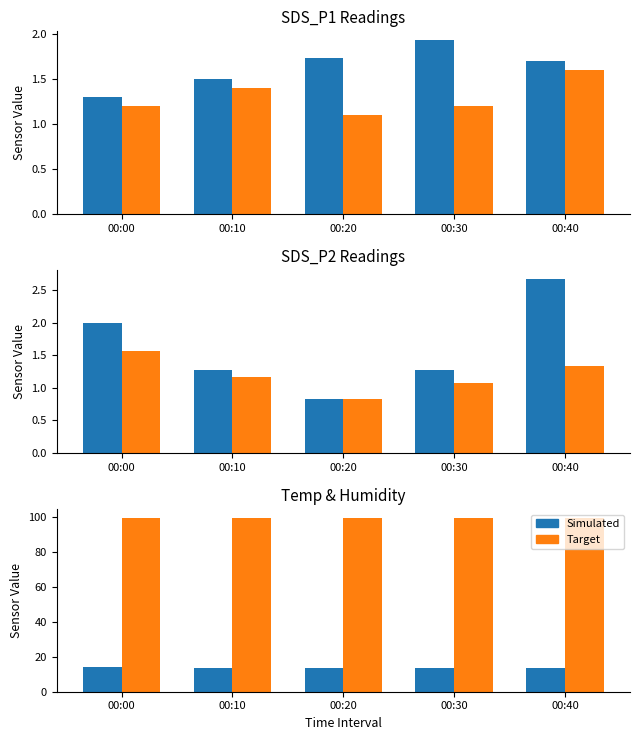

Which series has the widest spread of values?

Simulated